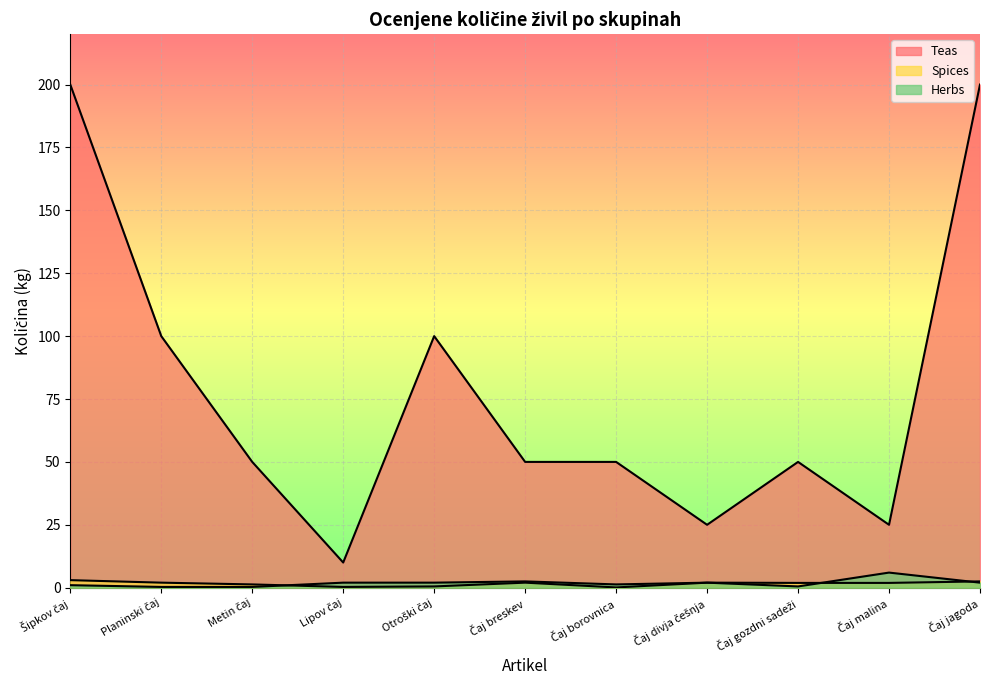

What is the average value of the Herbs series?

1.8